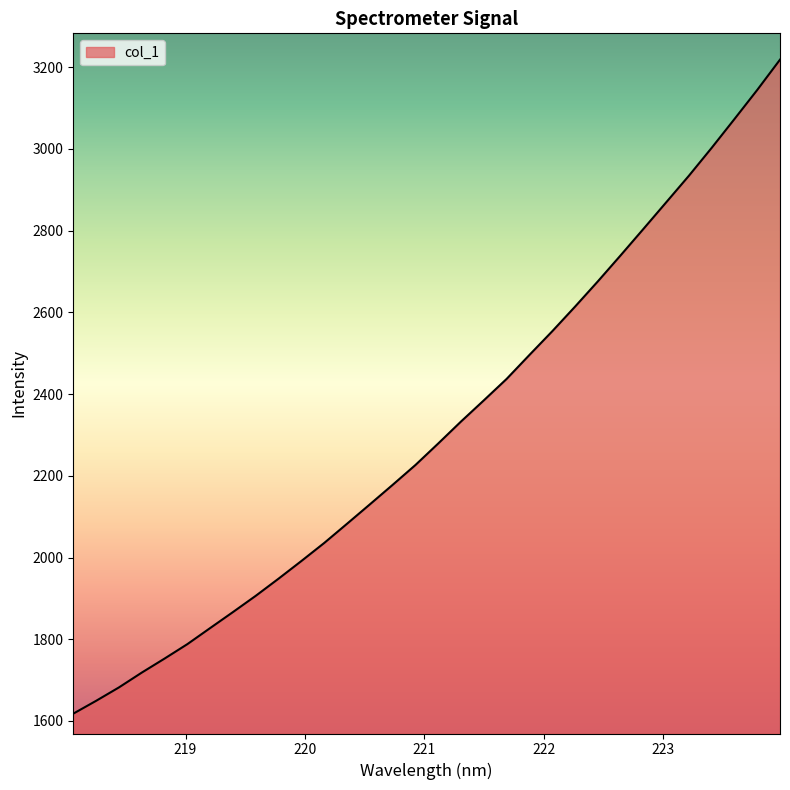

How many values exceed 2279?

16